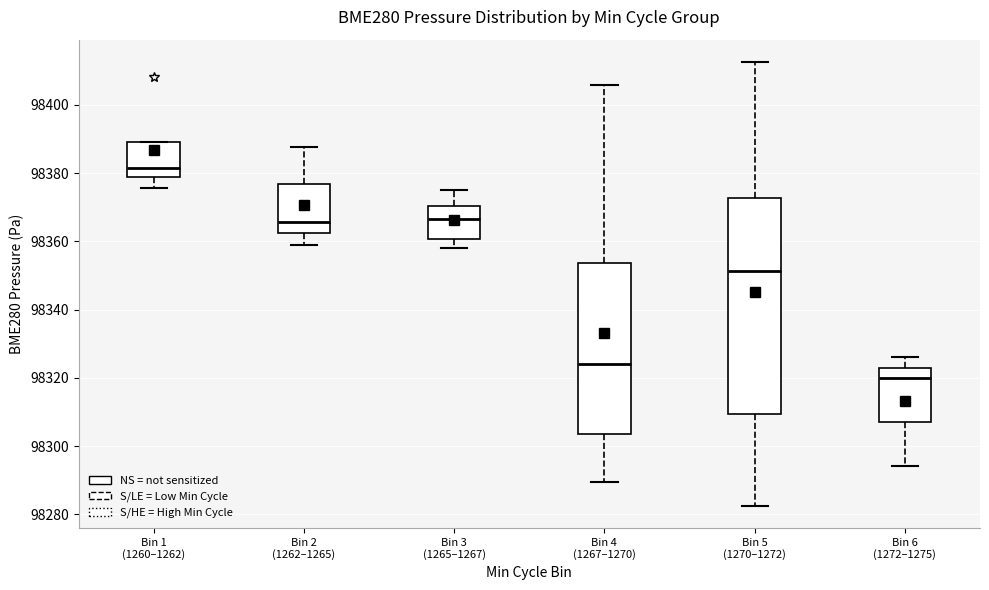

Which box is the tallest, from its lower edge to its upper edge?

Bin 5 (1270–1272)